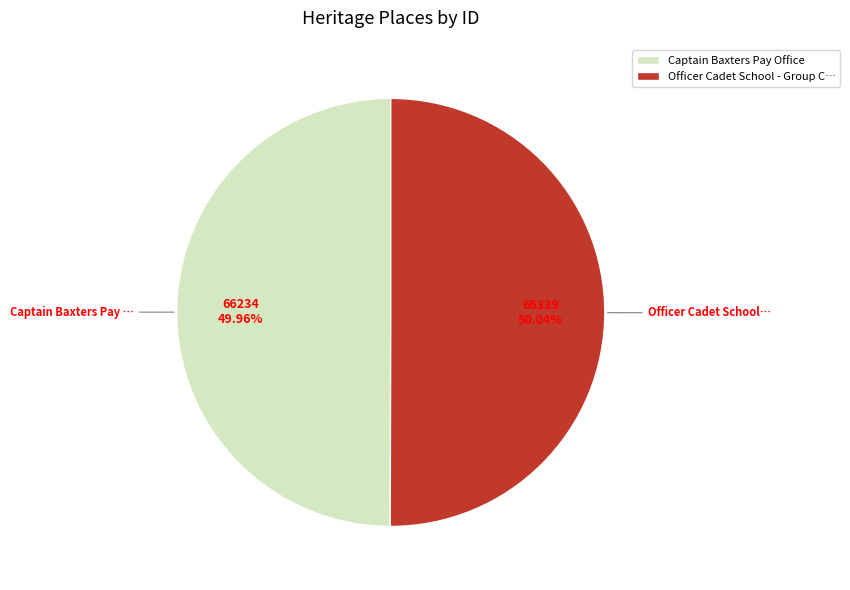

Is there a majority slice in this chart?

Yes